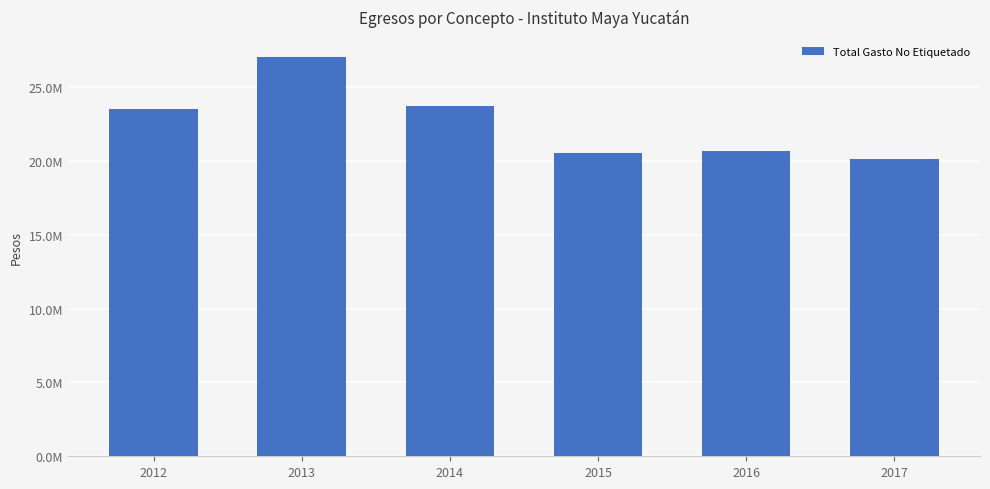

Are the bars horizontal?

No